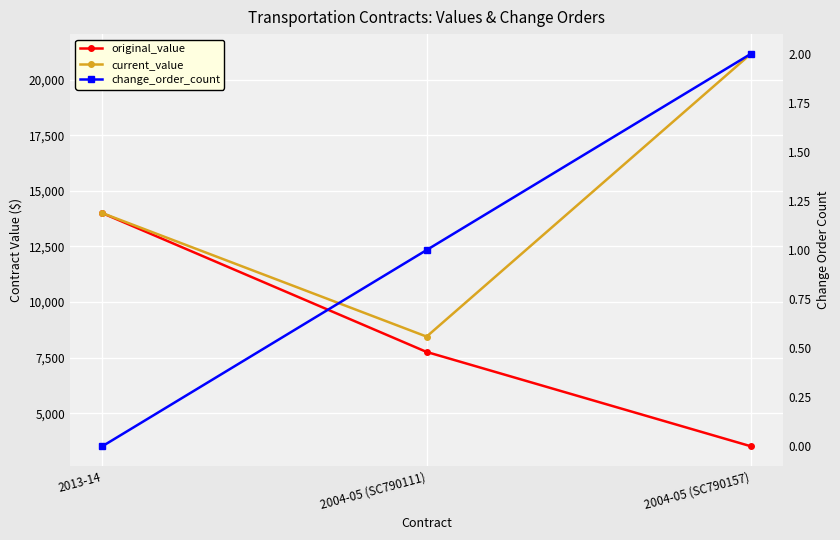

What is the difference between the highest and lowest values at 2013-14?

14000.0